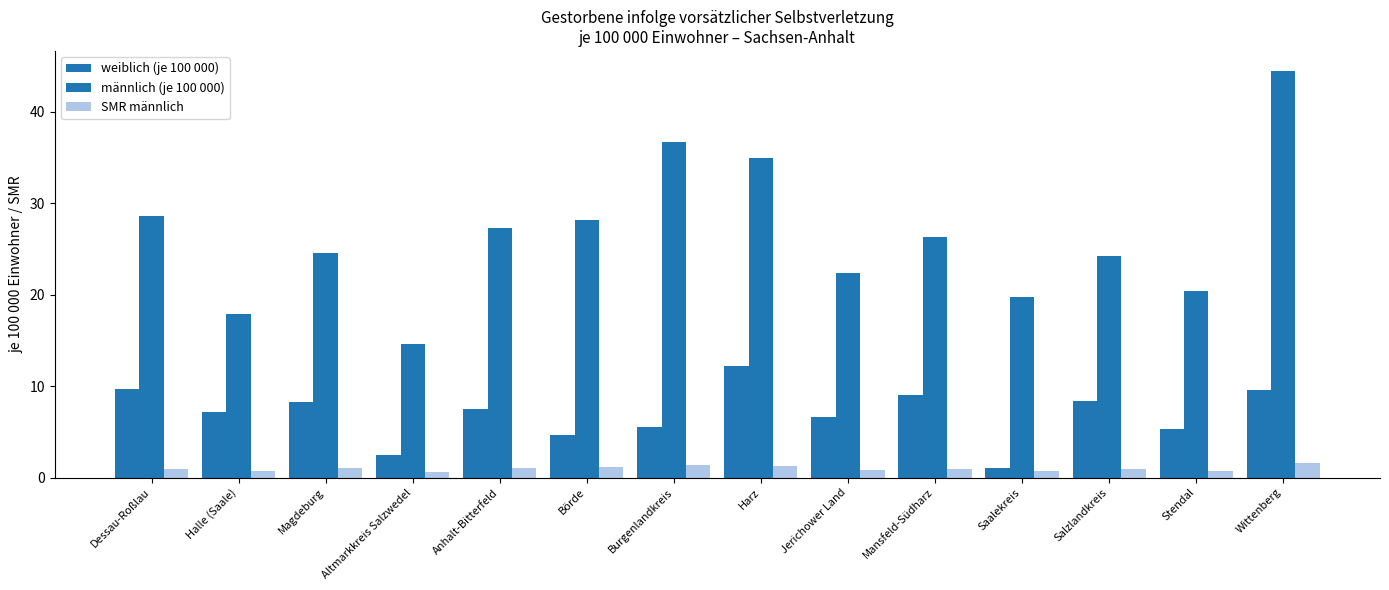

Read the SMR männlich value at Stendal.

0.8